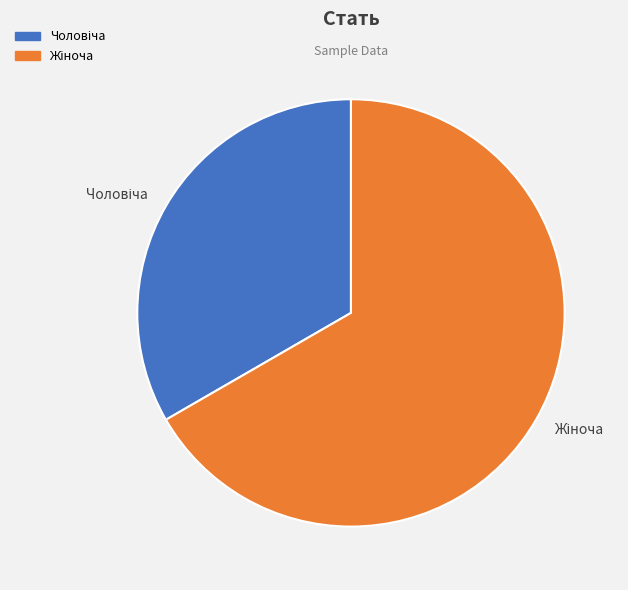

Does any single category account for the majority?

Yes